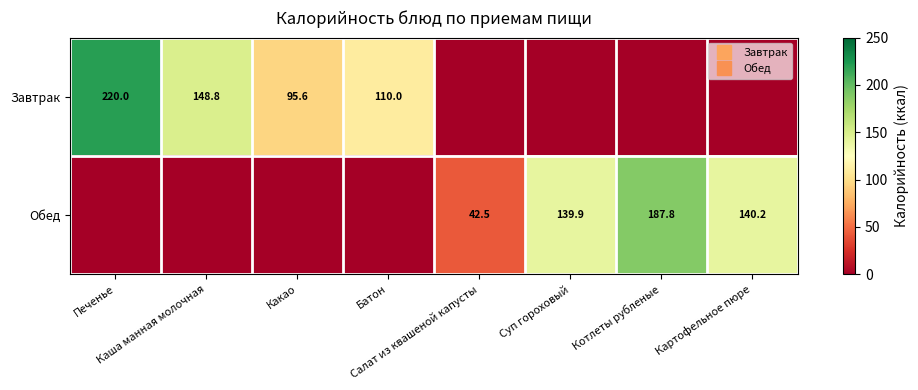

Between Печенье and Картофельное пюре, which is larger?

Печенье